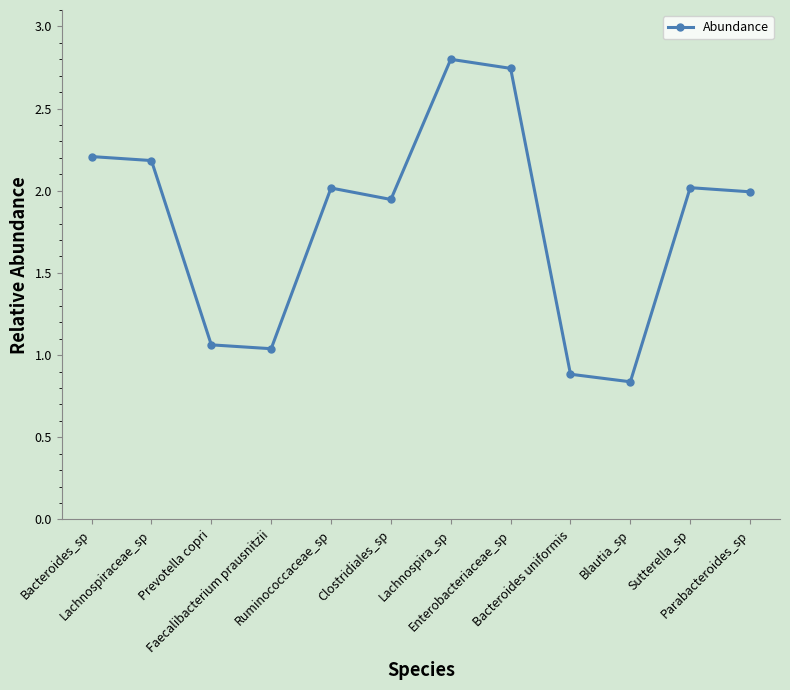

What is the value of the 12th point from the left?

2.0